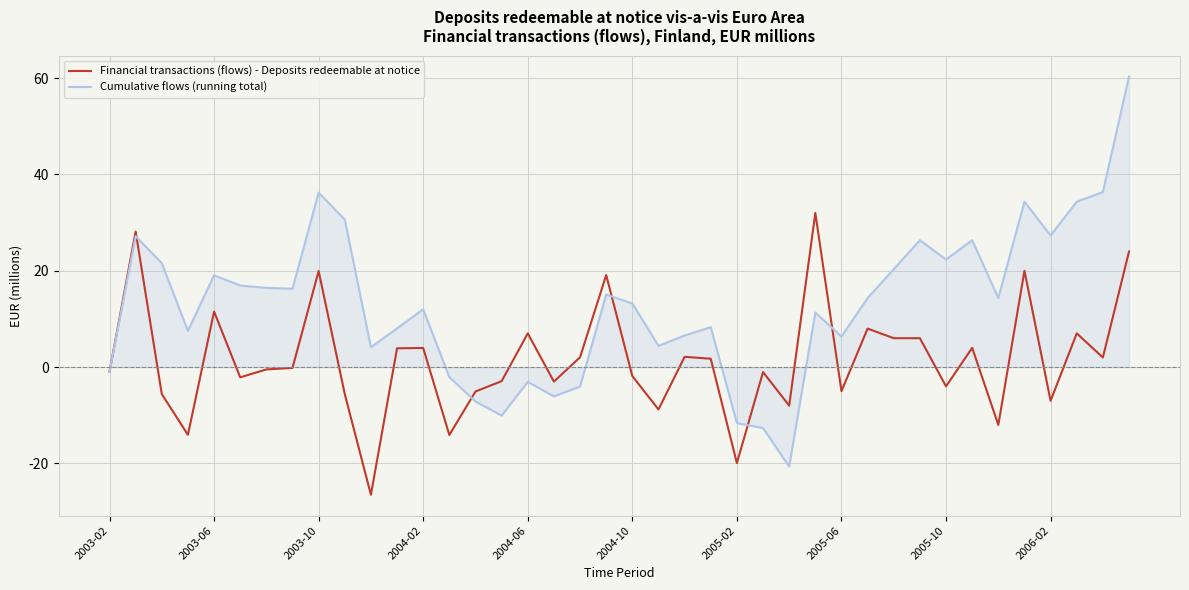

Which series has the widest spread of values?

Cumulative flows (running total)